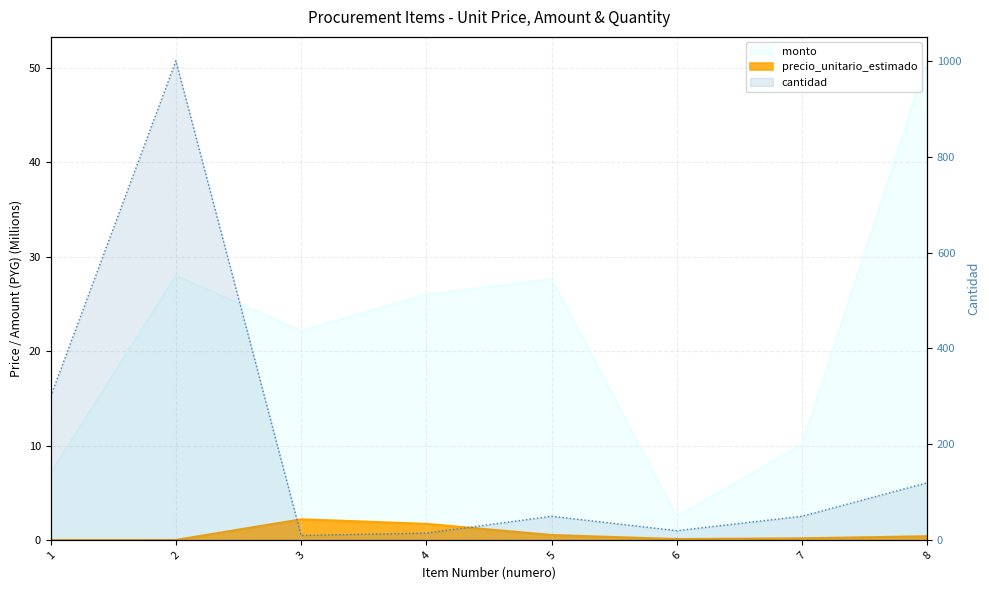

Where is the first local minimum for monto?

3